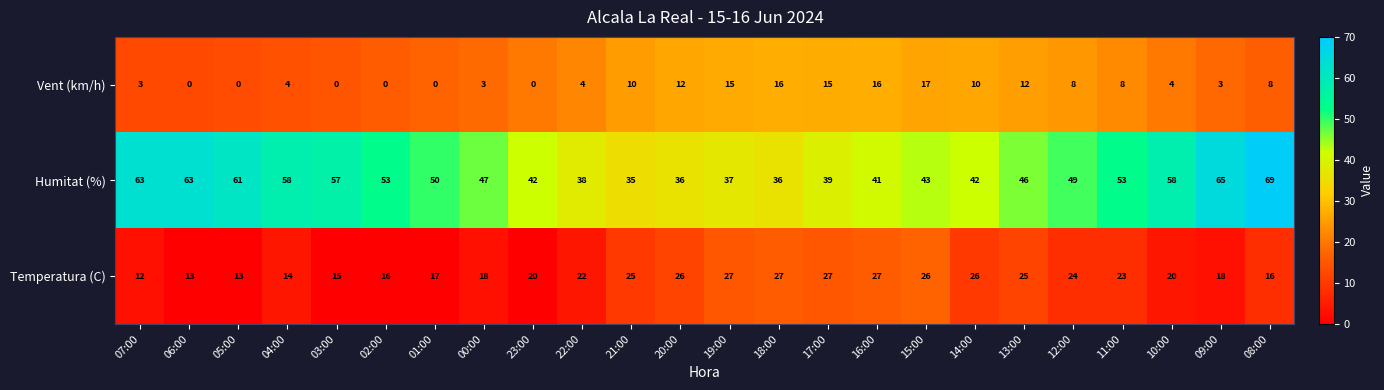

What is the greatest value displayed?

69